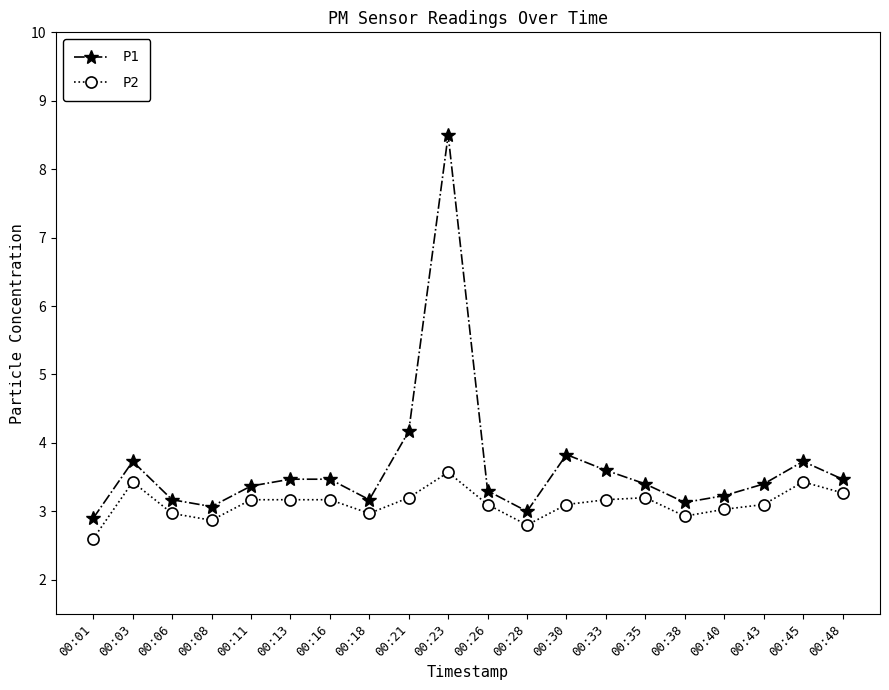

True or false: P1 and P2 cross at least once.

False